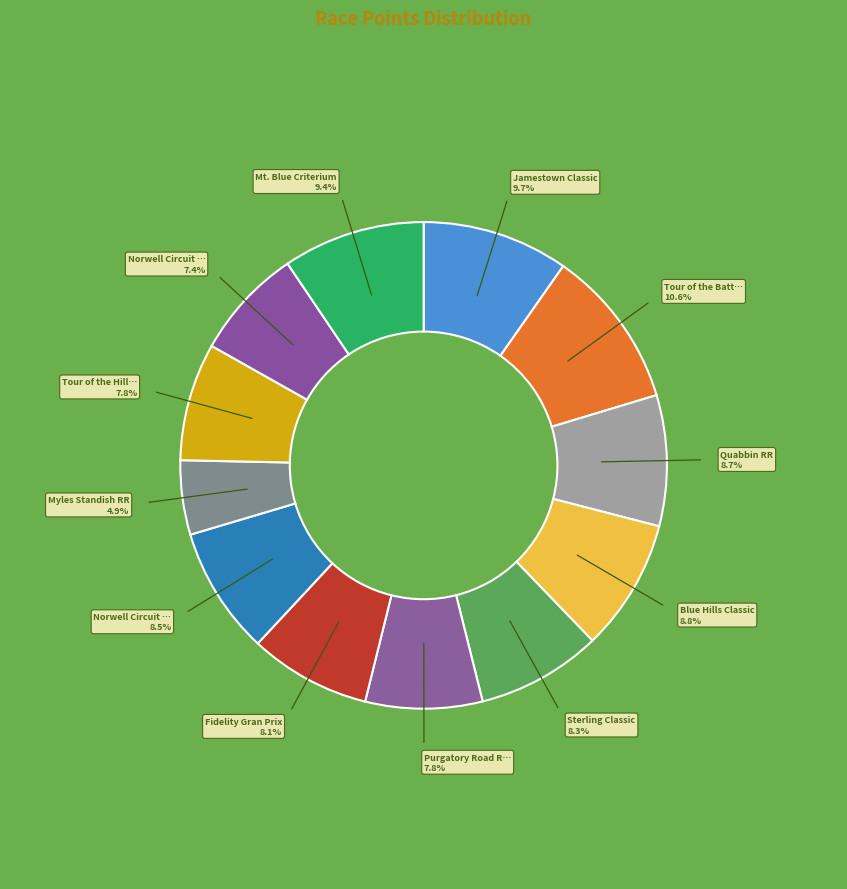

How many slices are in this pie chart?

12